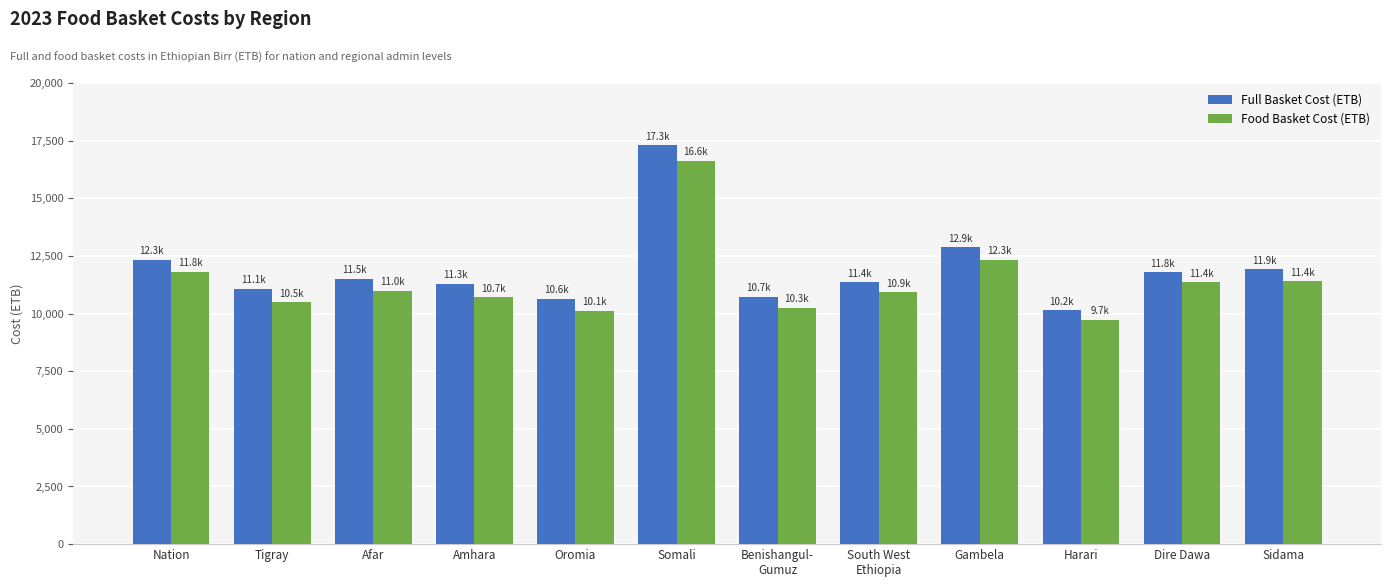

List the series in order of their peak value, lowest first.

Food Basket Cost (ETB), Full Basket Cost (ETB)